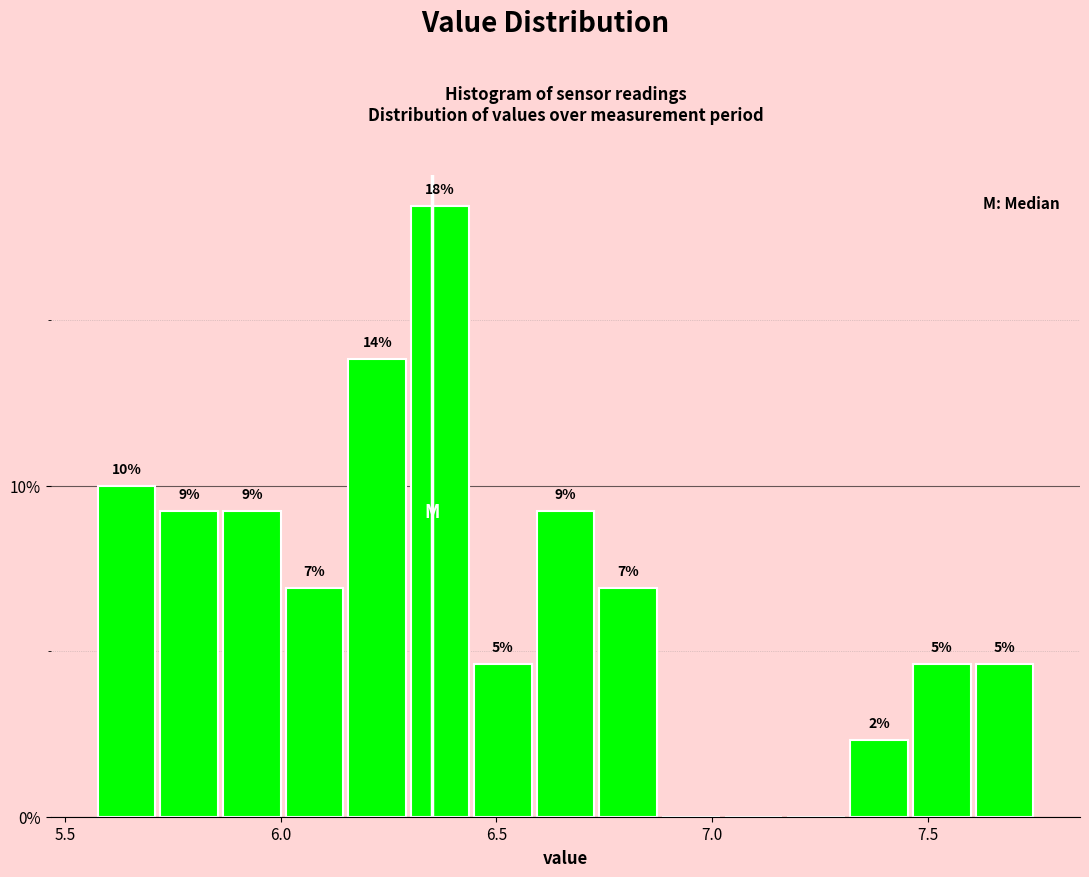

Read against the x-axis, roughly where is the centre of the tallest bar?

6.35